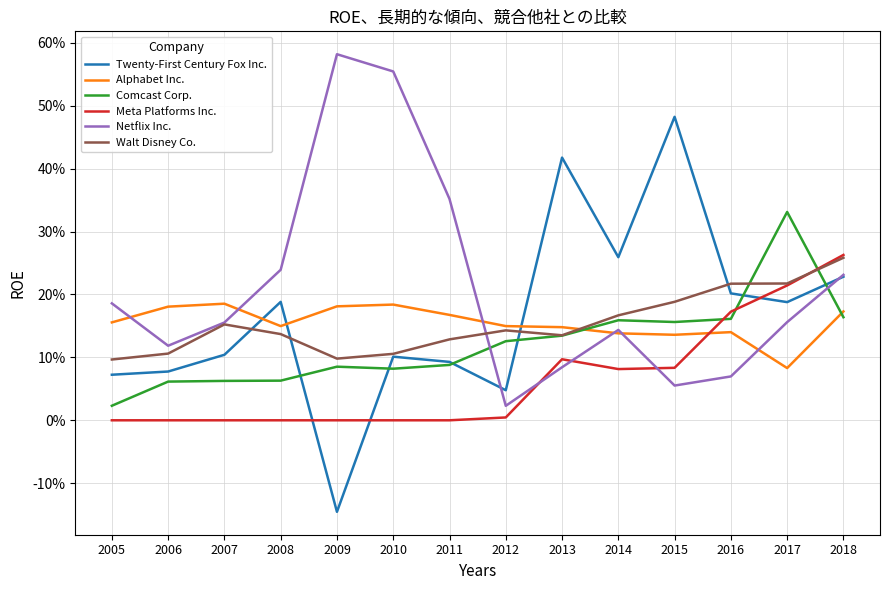

Between 2016 and 2008, which is larger?

2016